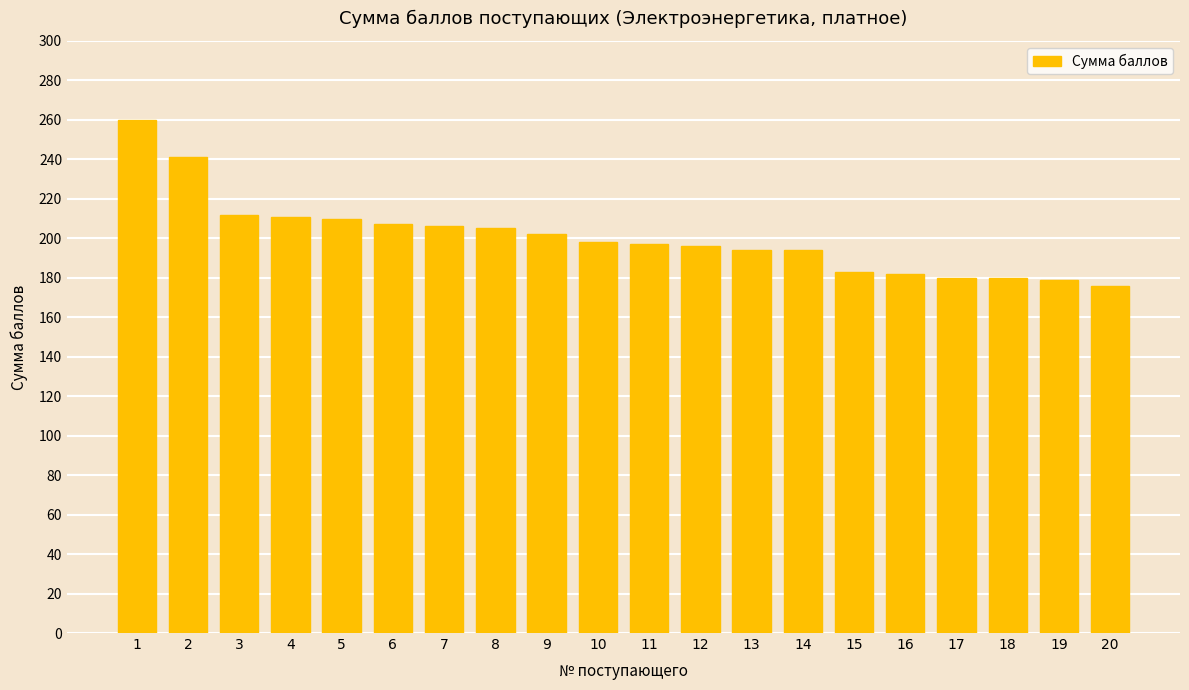

What is the ratio of the value at 5 to the value at 10?

1.1